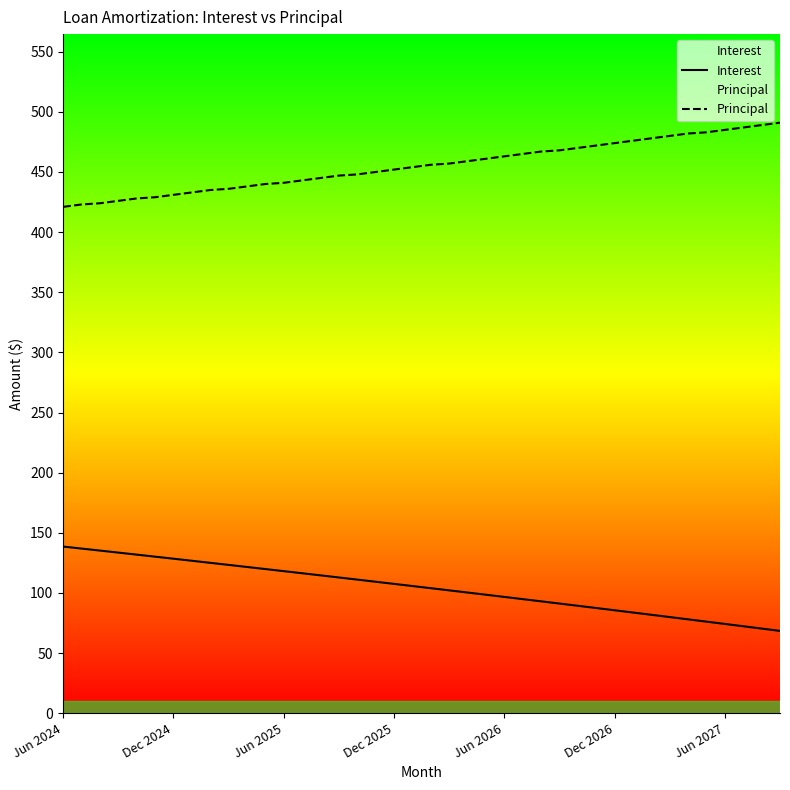

True or false: Principal has a value of 452.0 at Dec 2025.

True